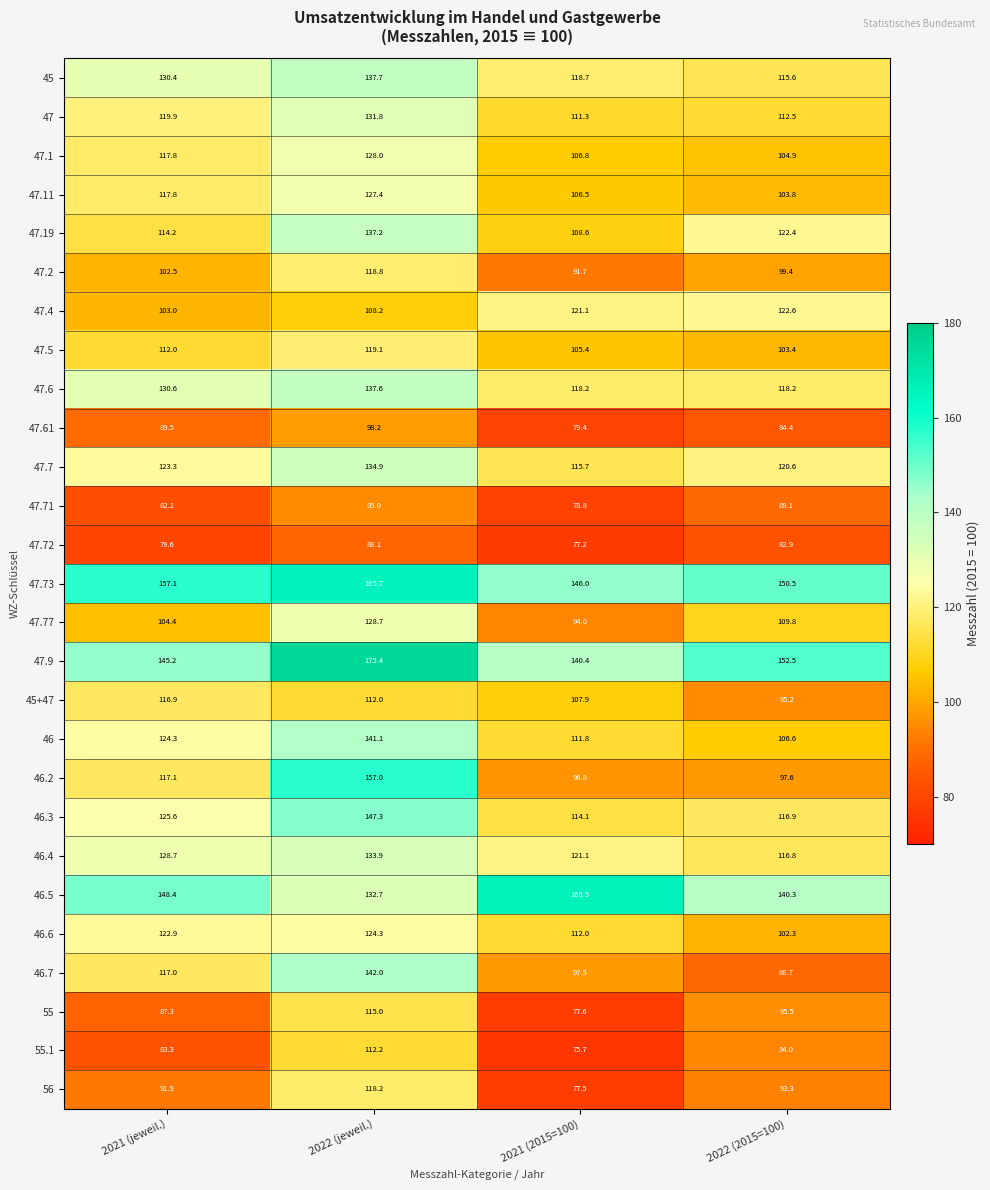

True or false: 47.71 has a value of 61.4 at 2022 (2015=100).

False